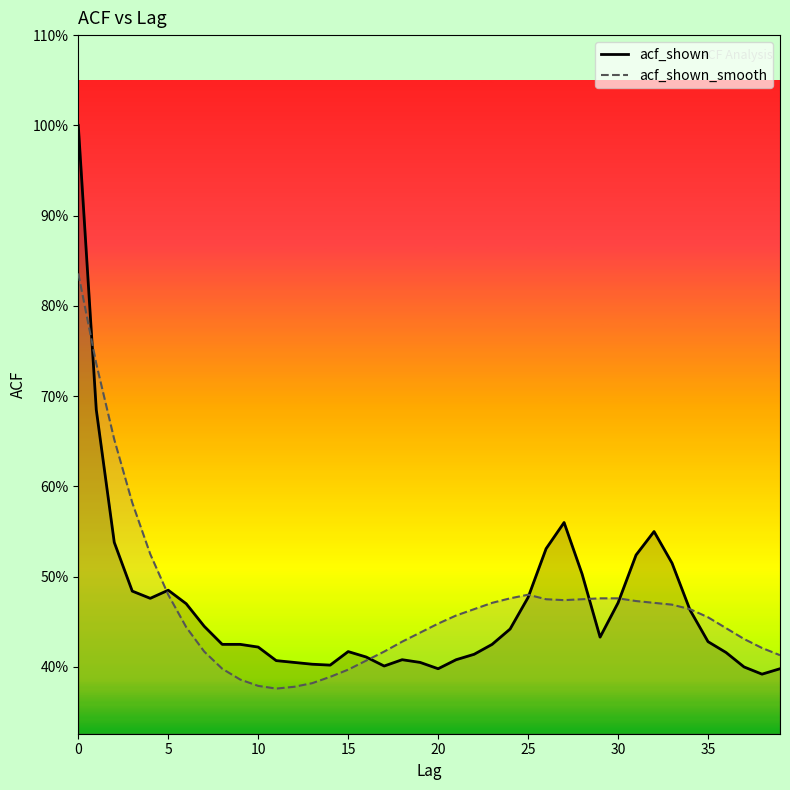

How many interior local peaks does the acf_shown series have?

5